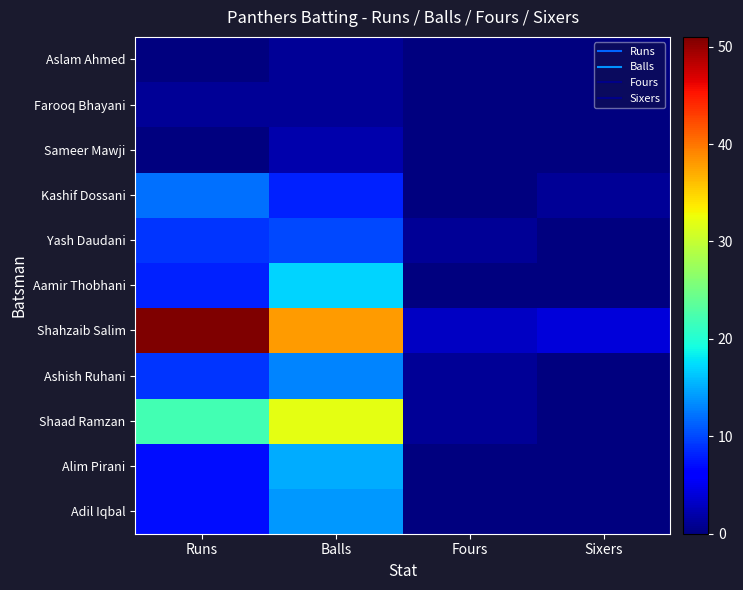

Between Fours and Sixers, which is larger?

Fours